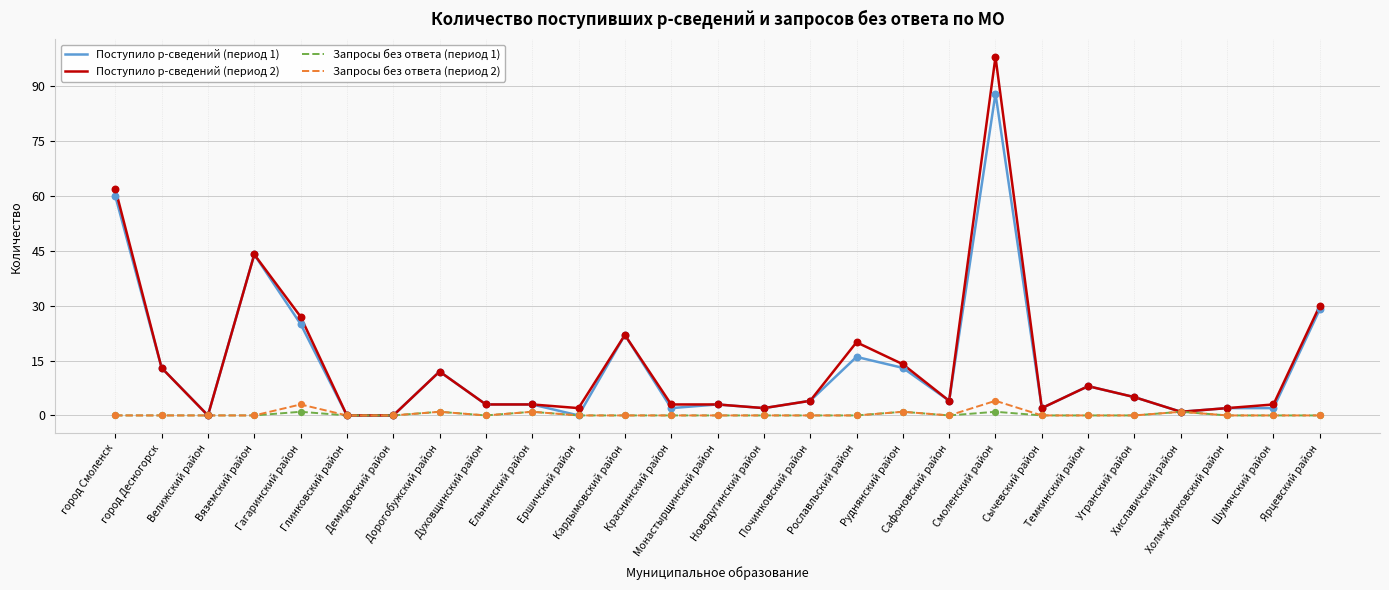

At which category is the sum across all series the highest?

Смоленский район